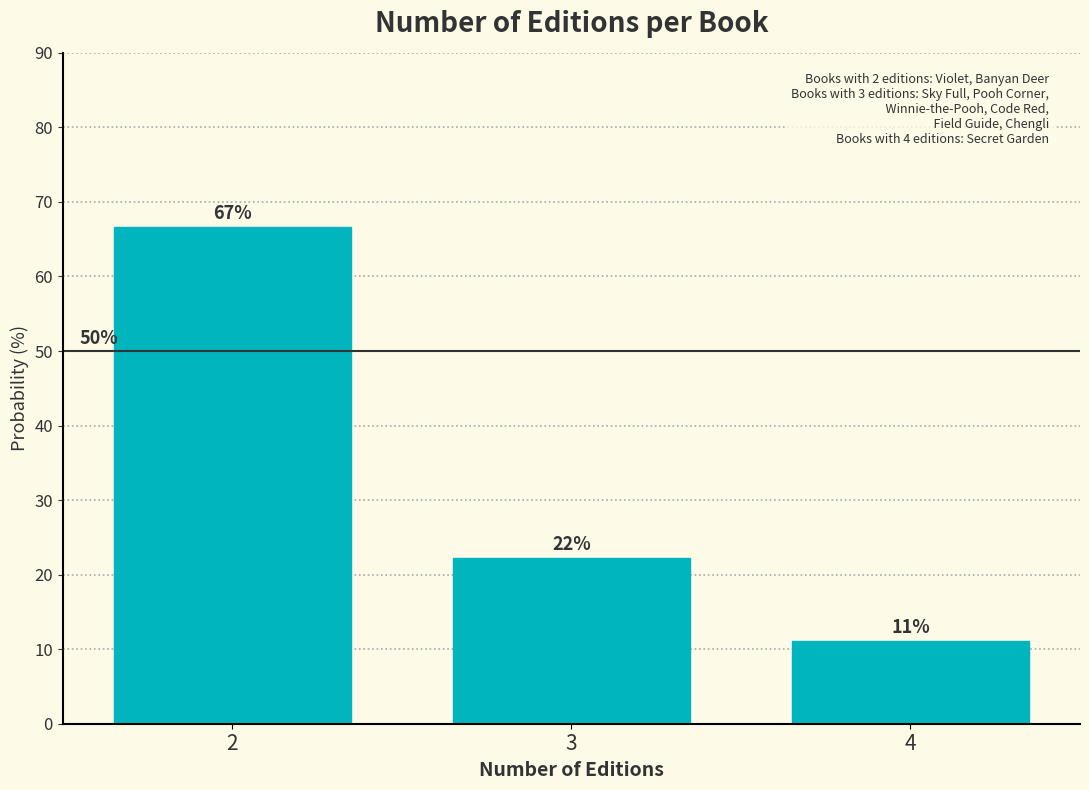

How many bars are there in total?

3